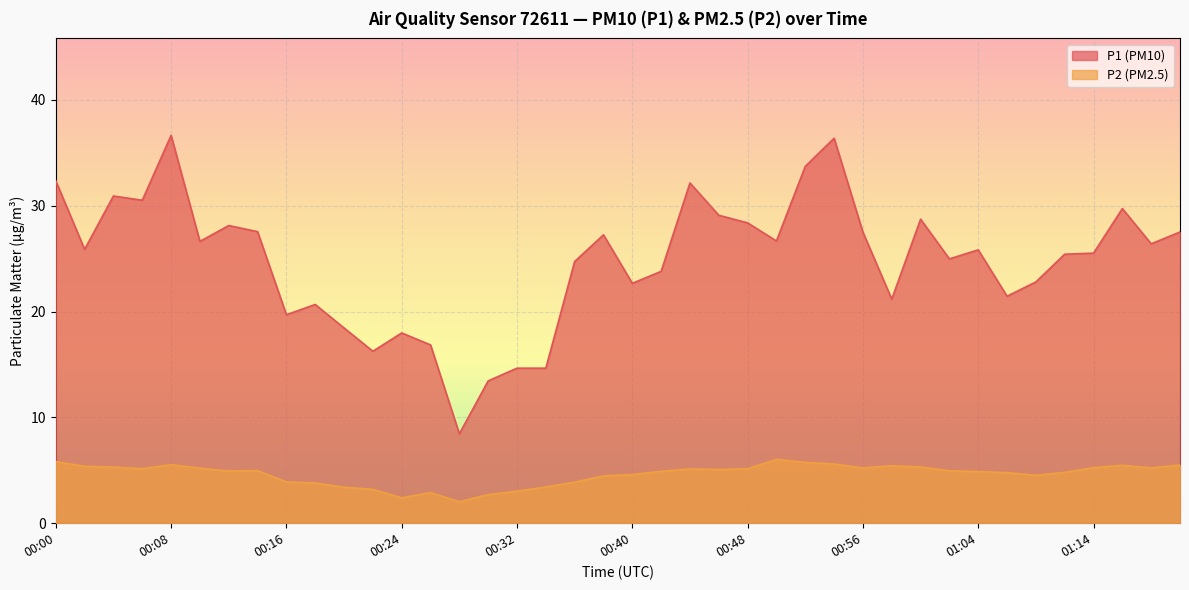

True or false: P2 and P1 intersect in this chart.

False